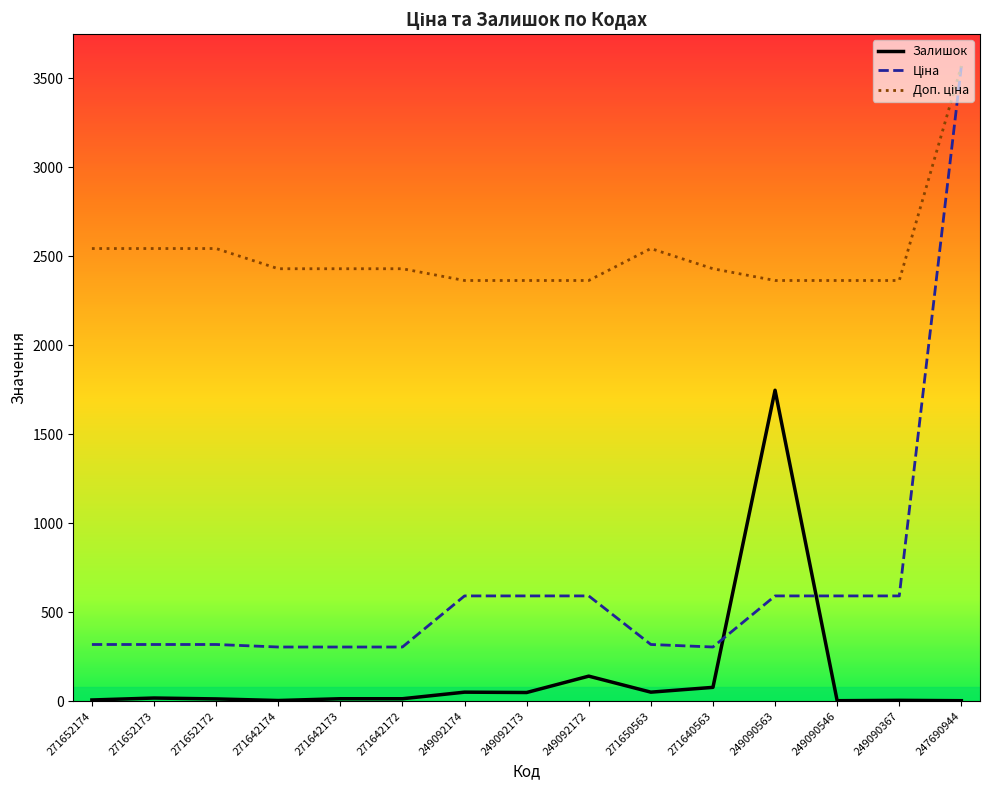

True or false: Залишок has a value of 140.0 at 249092172.

True